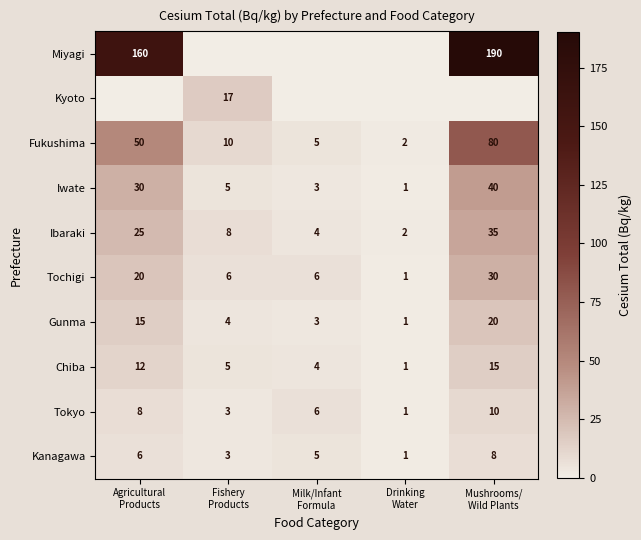

What is the difference between the second highest and minimum values in the Gunma series?

14